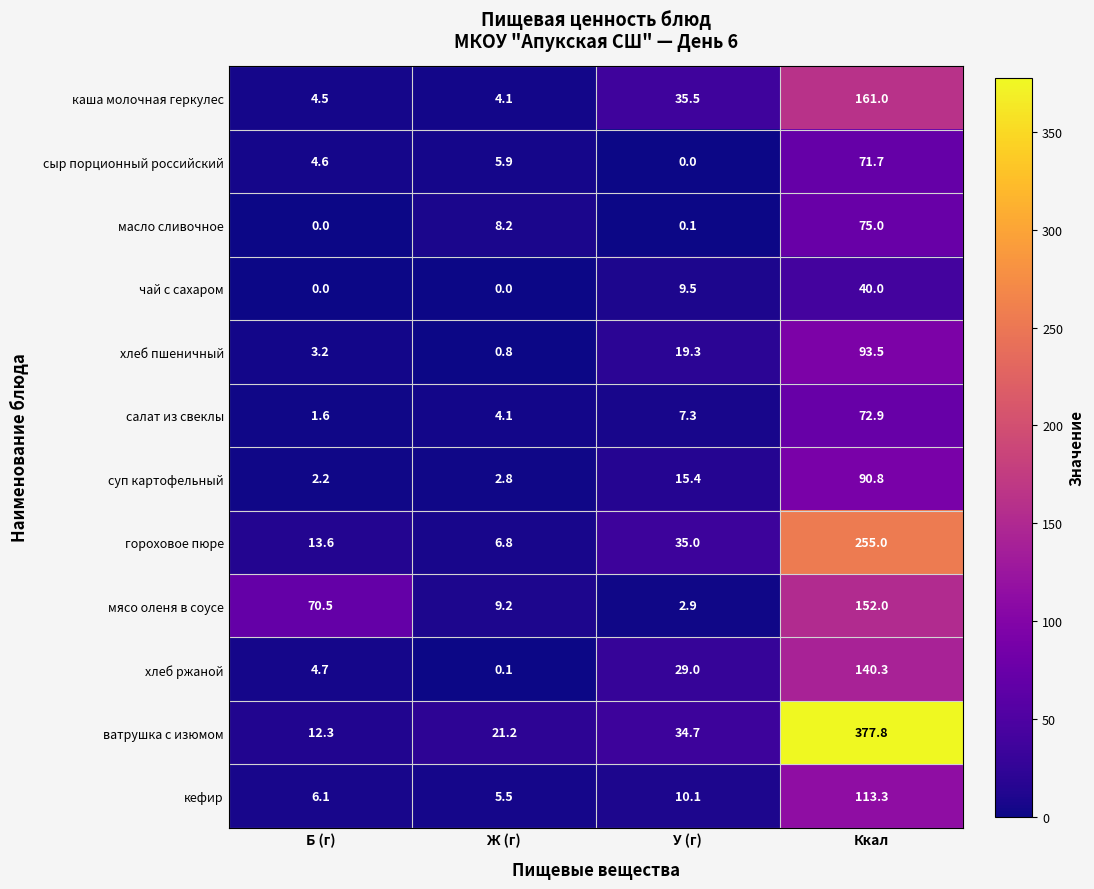

What is the sum of all масло сливочное values?

83.3